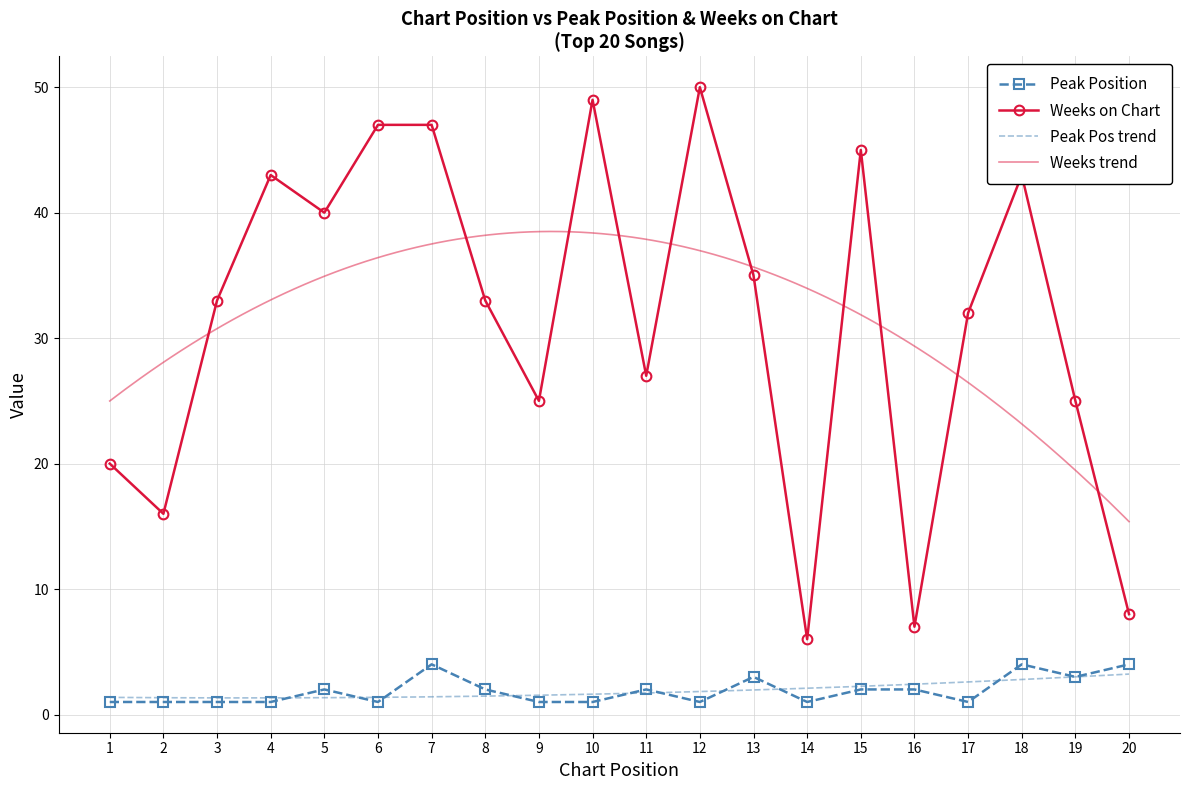

Does the chart have visible grid lines?

Yes